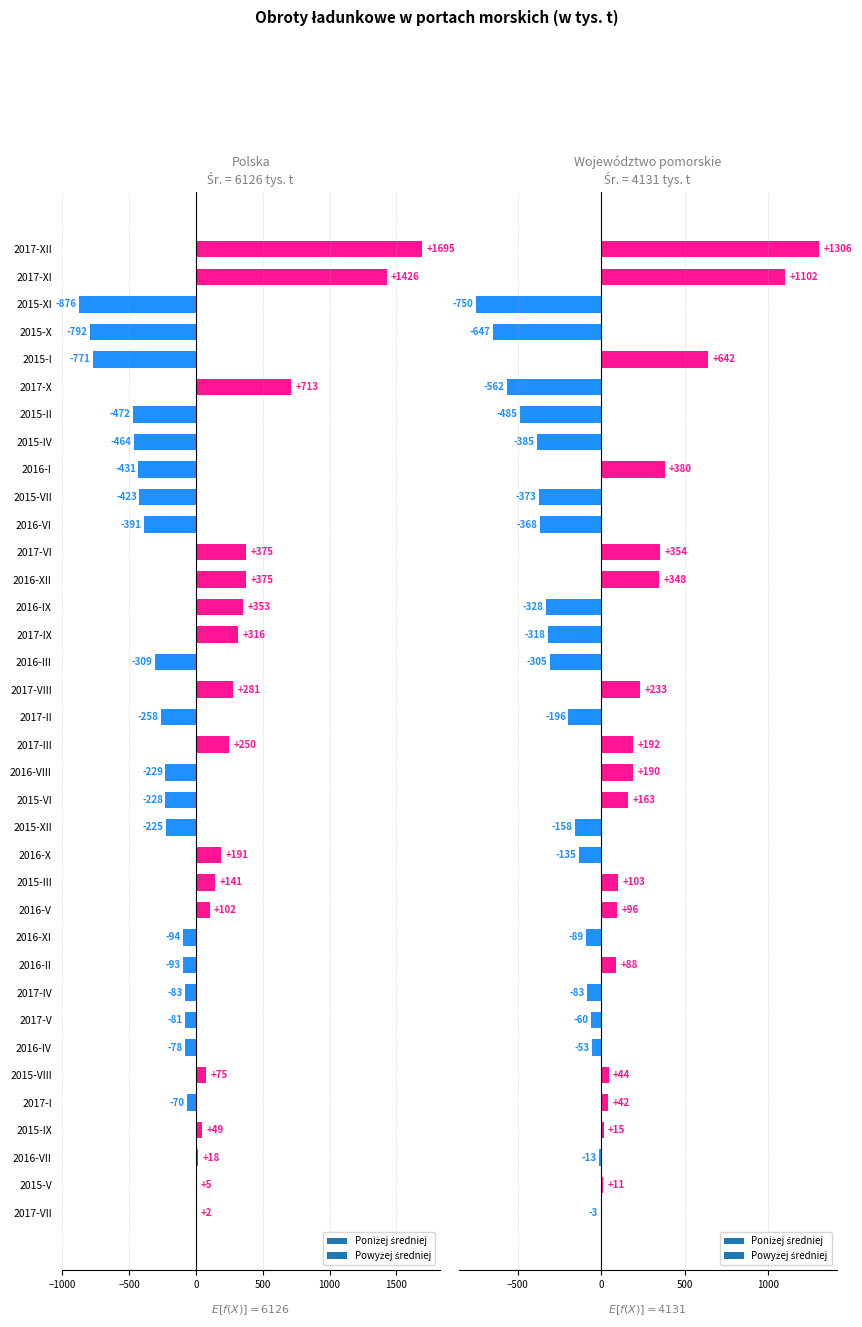

Between 2016-XI and 2016-I, which is larger?

2016-XI